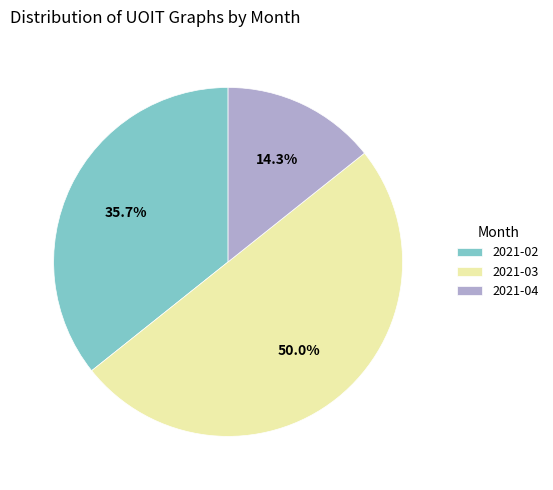

Does 2021-04 account for over 50% of the chart?

No